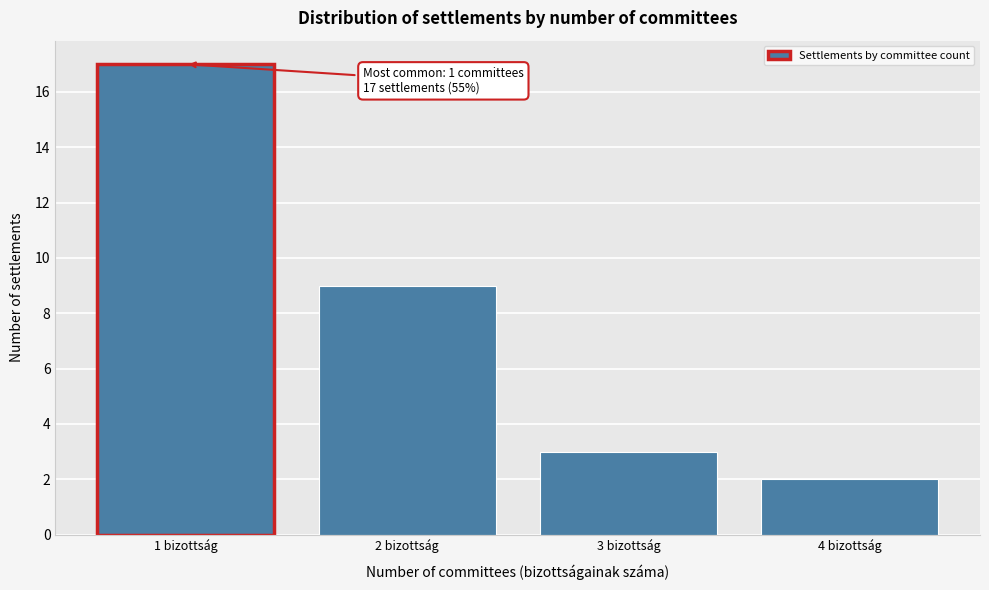

Which range on the x-axis has the tallest bar?

0.5 to 1.5